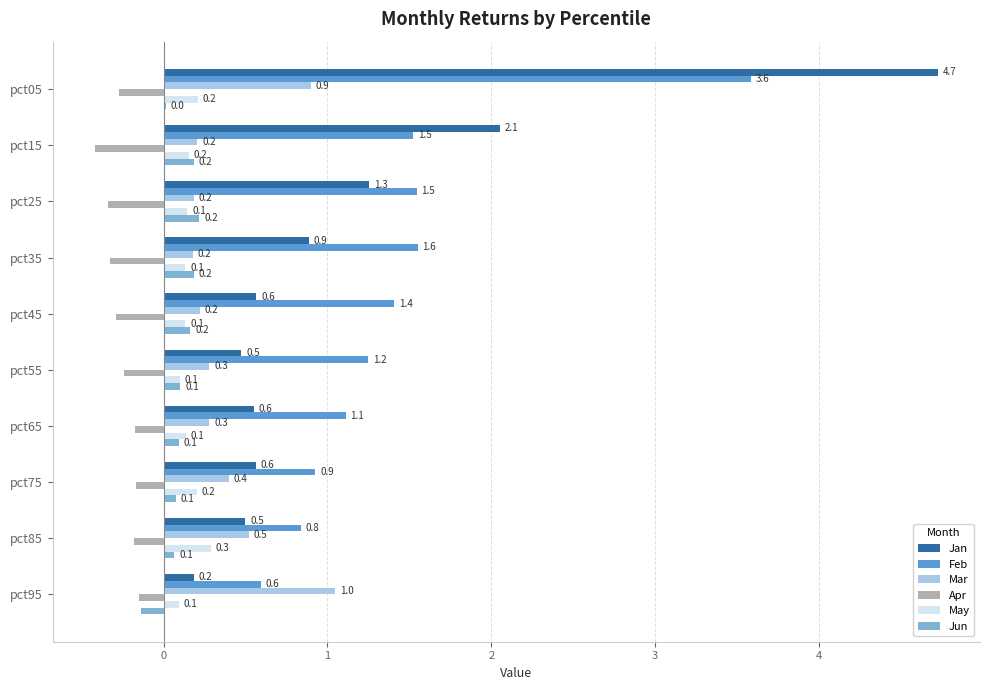

True or false: Feb has a value of 1.4 at pct05.

False